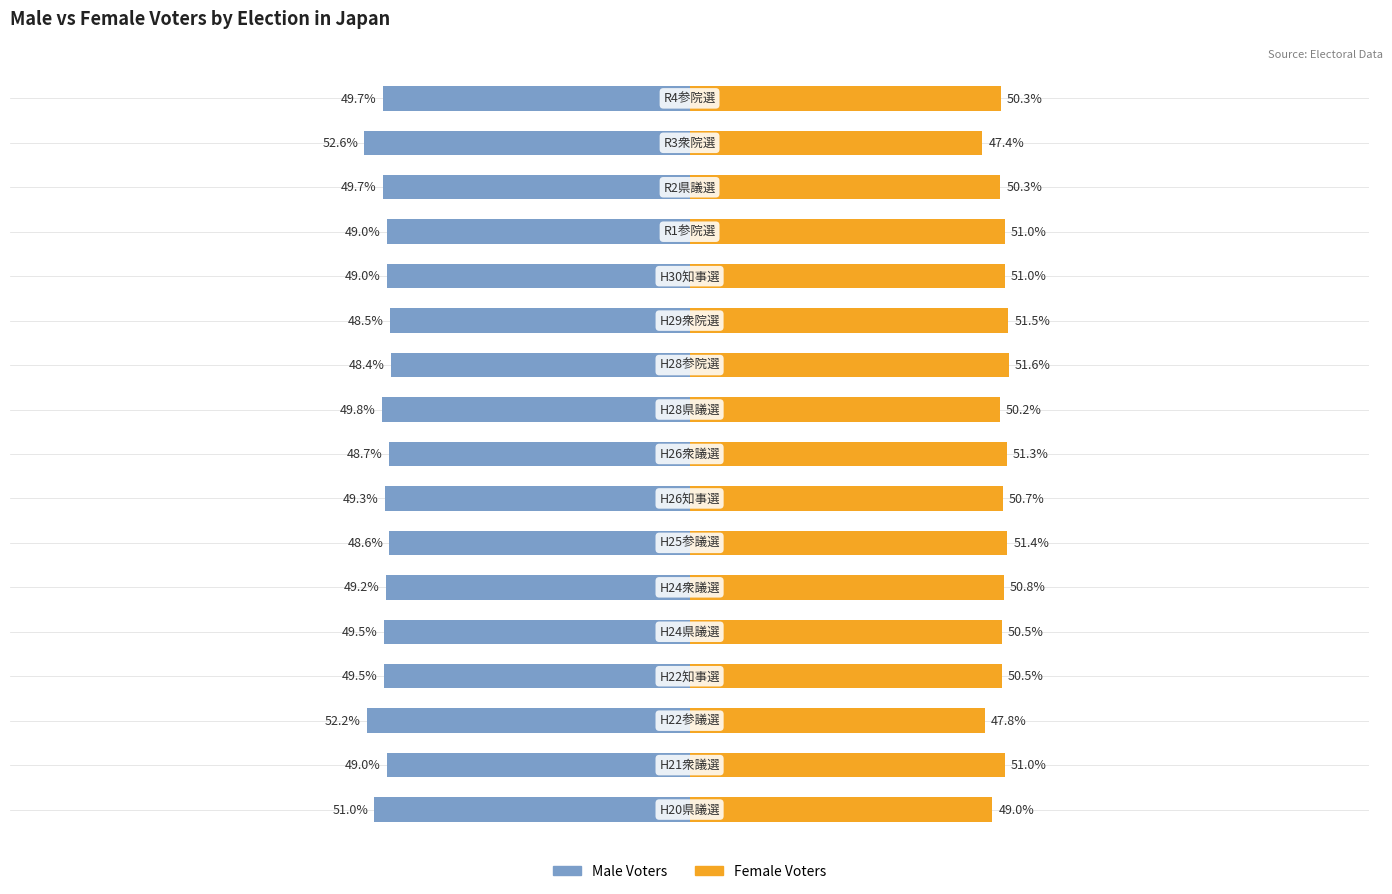

What is the value of the Female Voters bar at the 1st from the left?

49.0